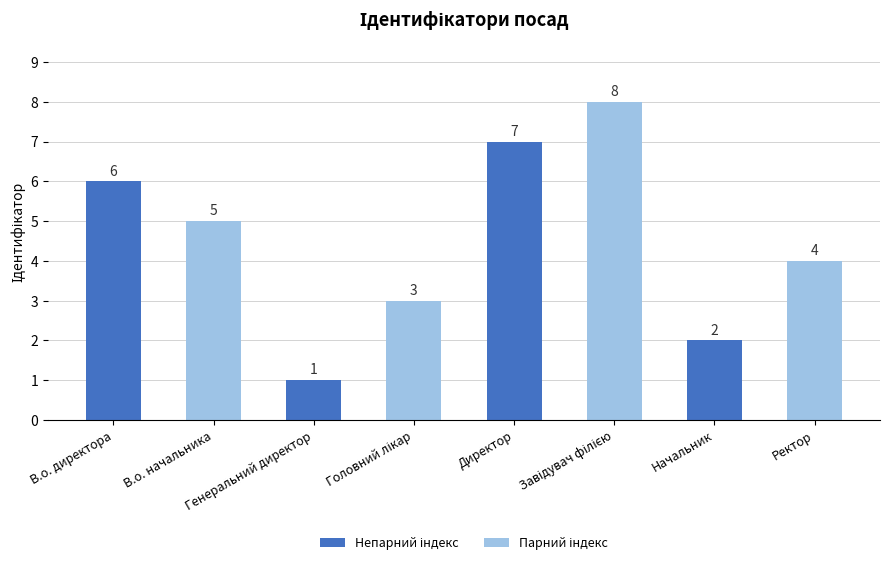

At which category does the chart reach its minimum across all series?

Генеральний директор